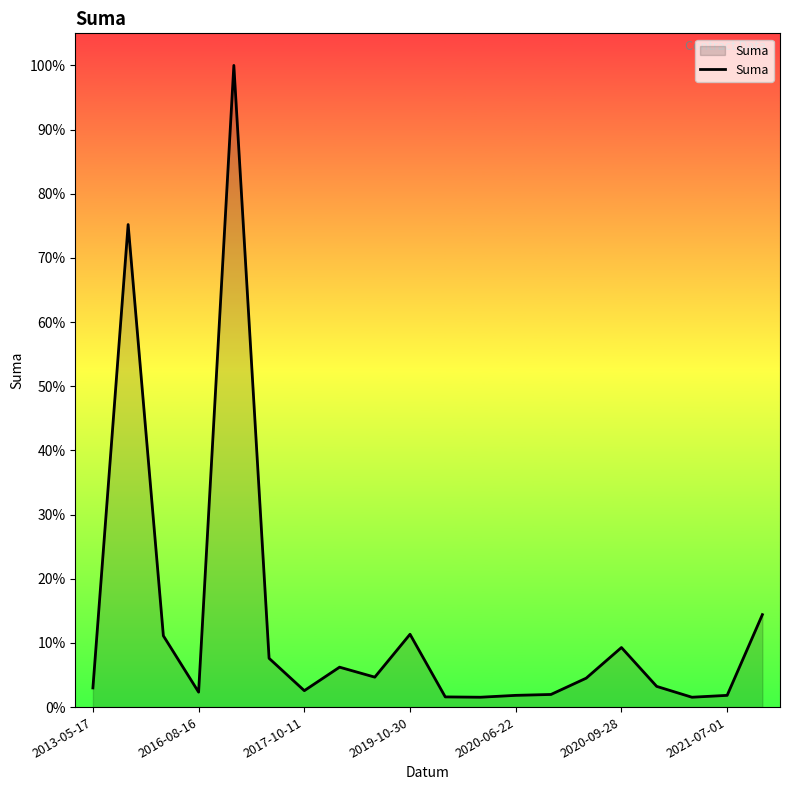

How many interior local peaks (higher than both neighbors) does the data have?

5